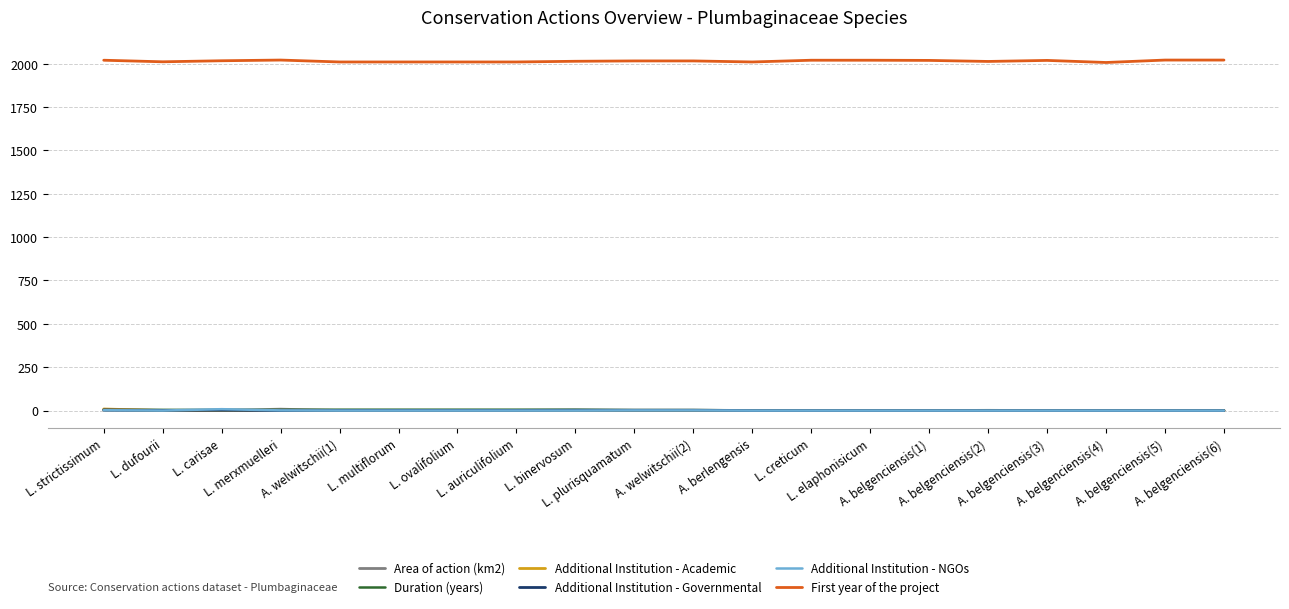

Which series has the widest spread of values?

First year of the project